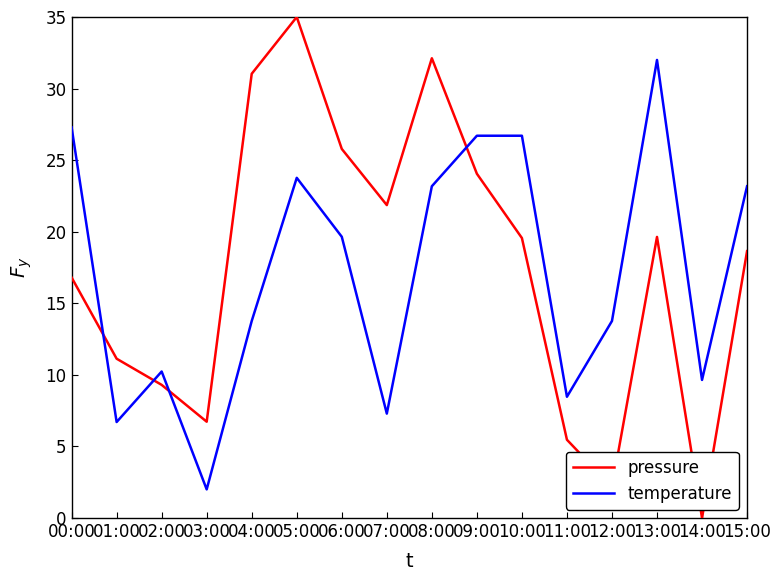

After their last crossing, which series has the higher values: pressure or temperature?

temperature